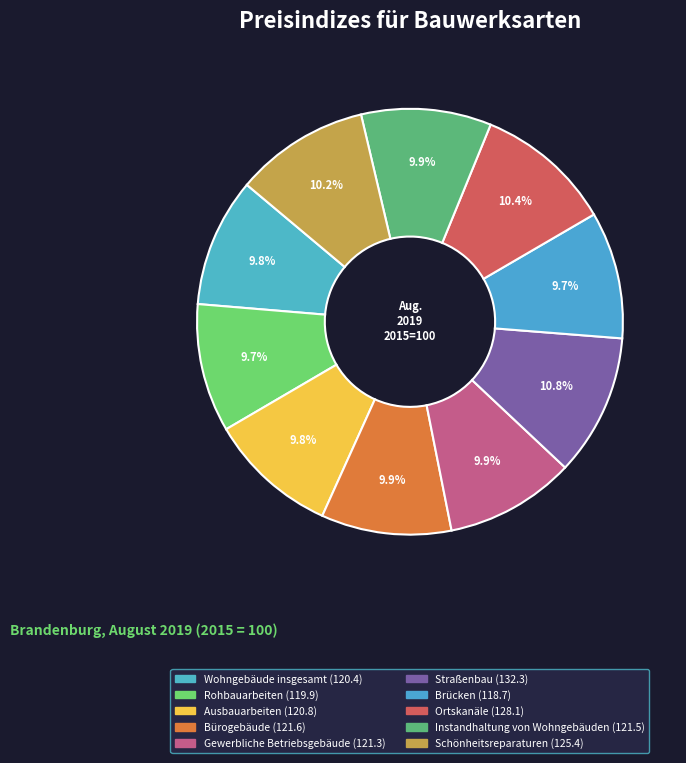

How many slices are in this pie chart?

10